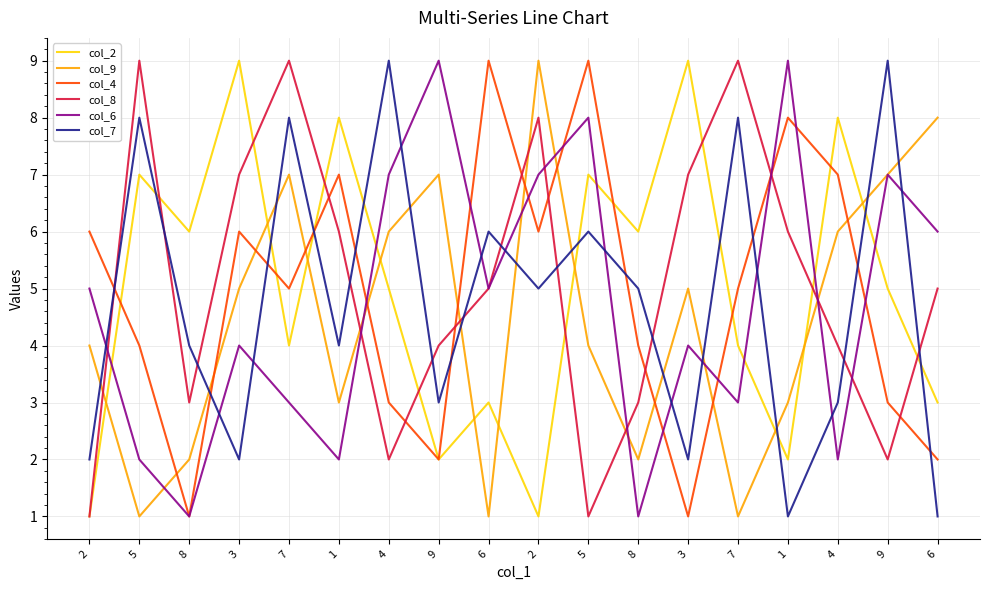

How many lines are shown in the chart?

6